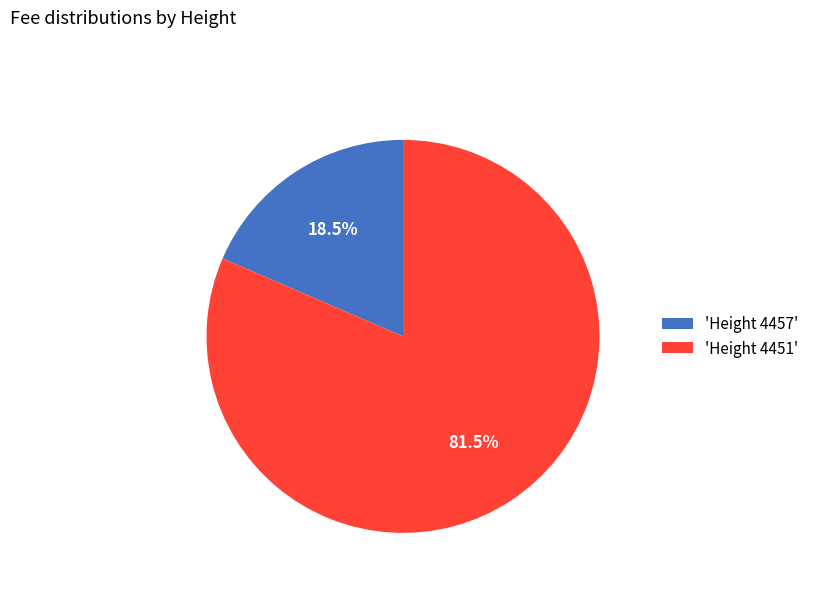

What is the total percentage of 'Height 4451' and 'Height 4457'?

100.0%